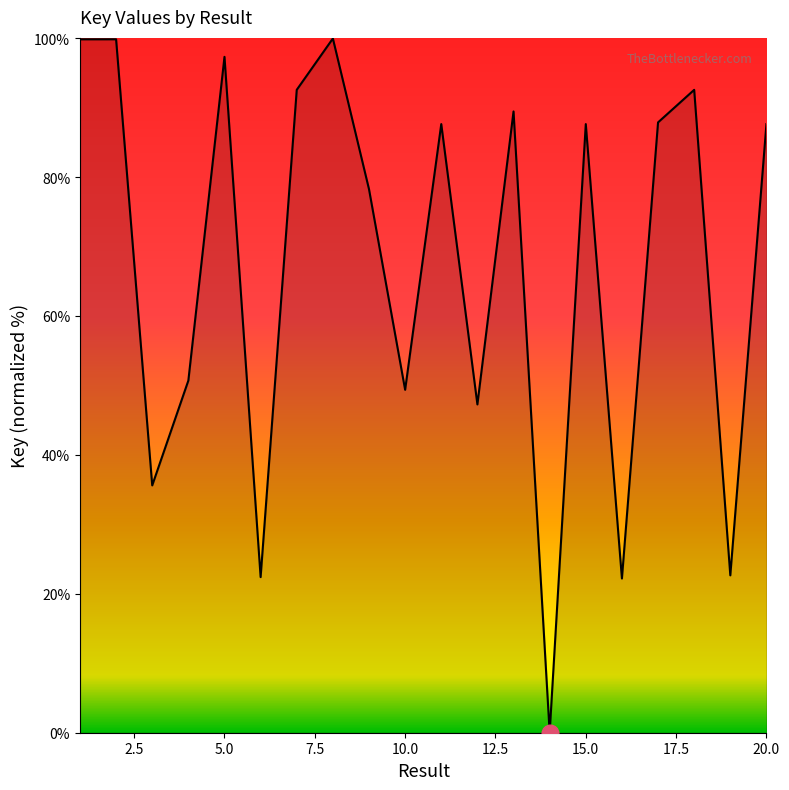

What is the difference between the maximum and minimum values?

100.0